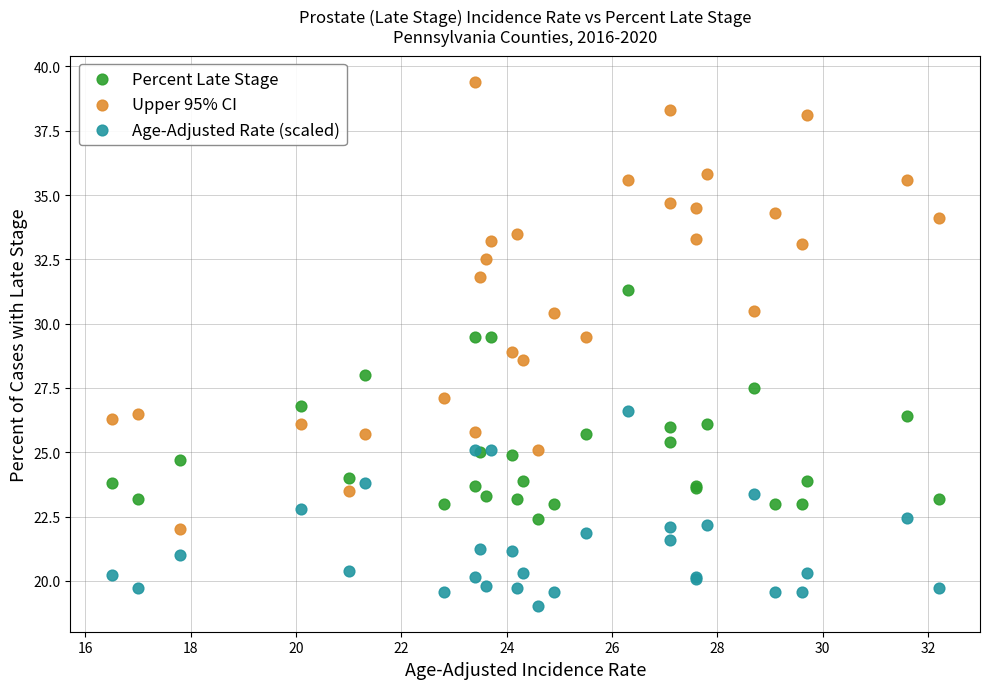

What is the X range (max minus min) for the scatter plot?

15.7